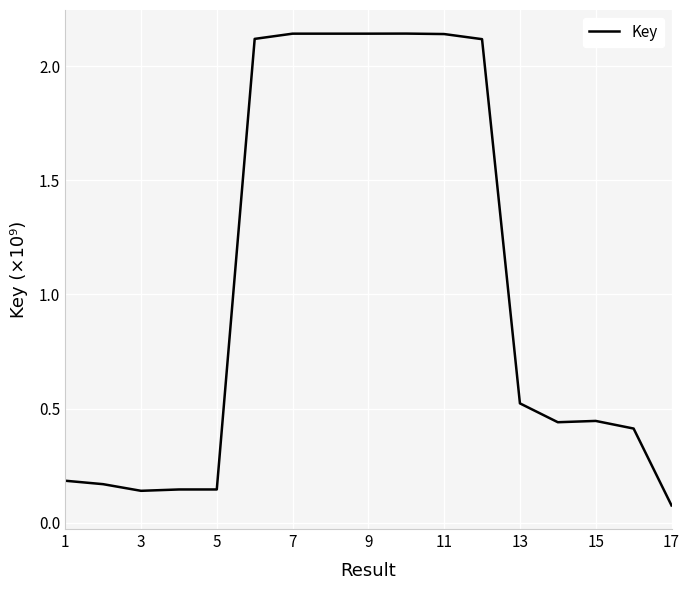

True or false: there are more than 1 points higher than both neighbors.

True